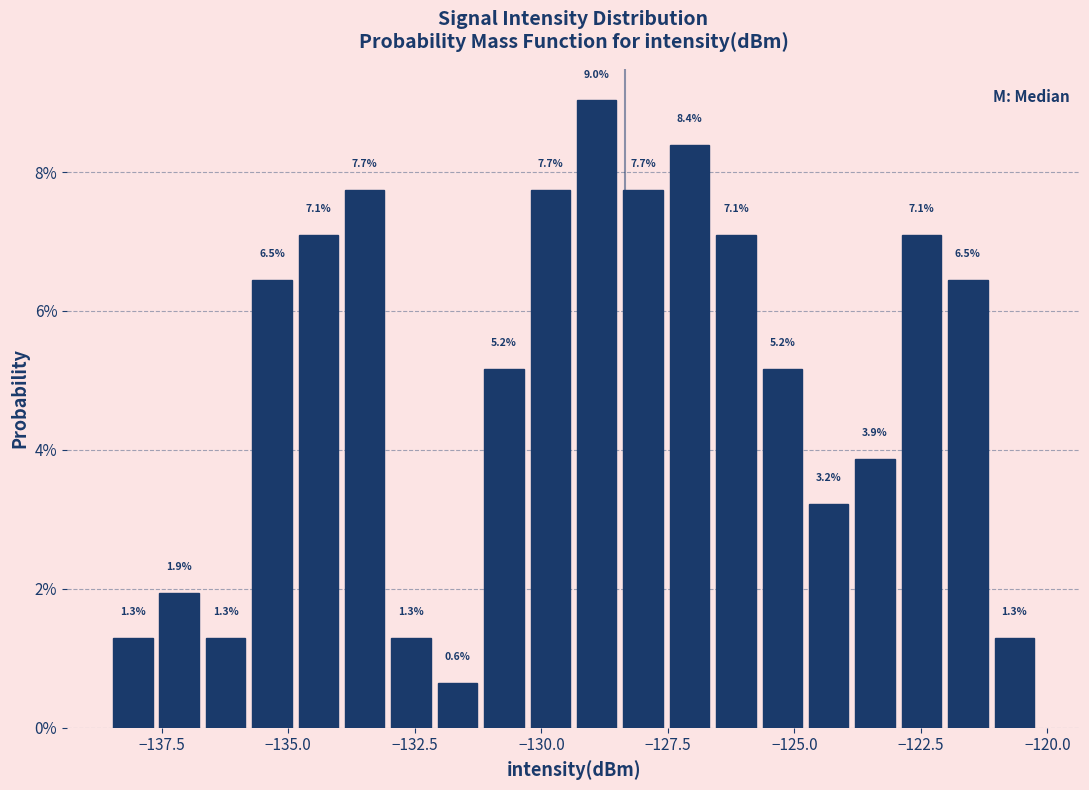

Read against the x-axis, roughly where is the centre of the tallest bar?

-129.0